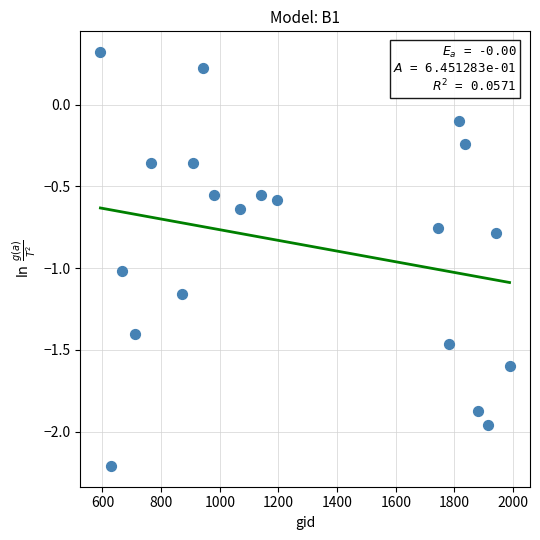

What is the range of X values (max minus min)?

1395.0